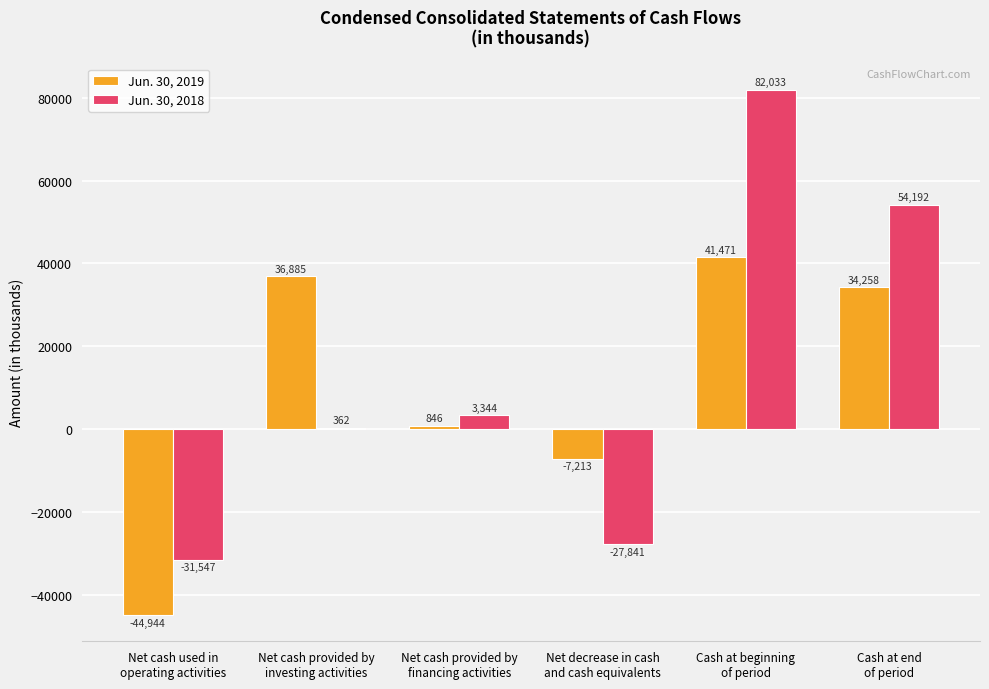

Between Net decrease in cash
and cash equivalents and Cash at beginning
of period, which series saw the biggest shift?

Jun. 30, 2018